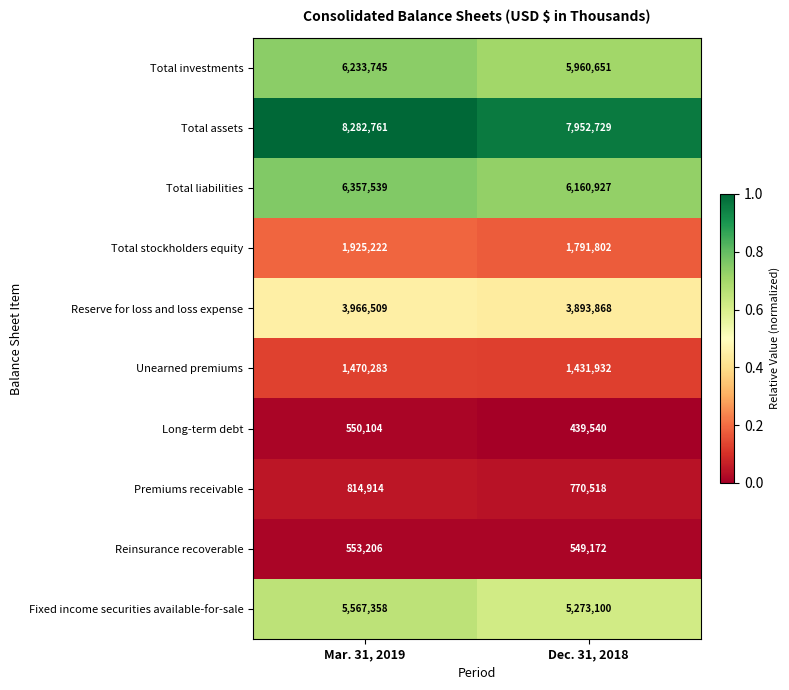

At which category does the chart reach its peak across all series?

Mar. 31, 2019